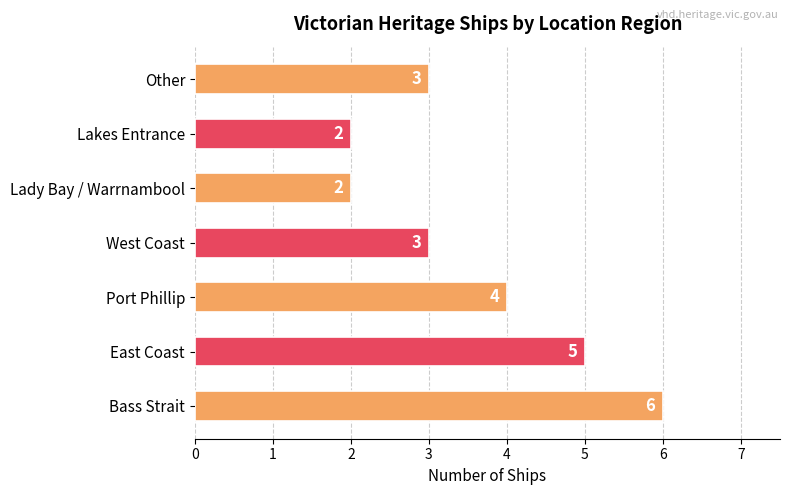

How many values are between 2 and 5?

6